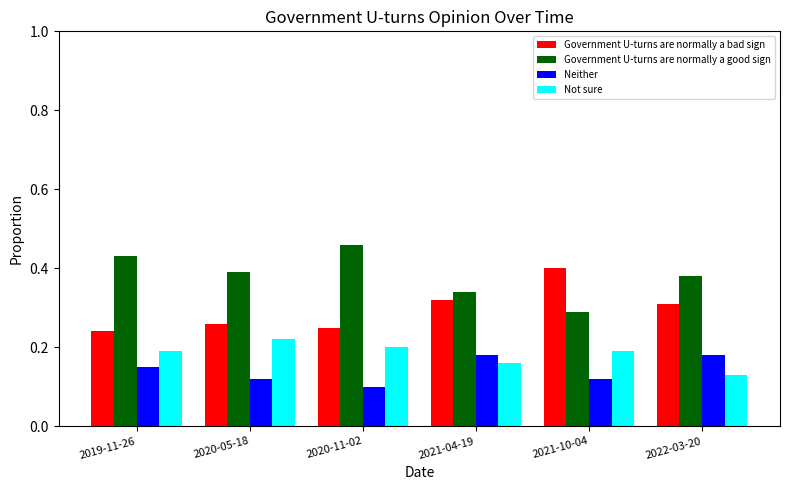

At which category does the chart reach its peak across all series?

2020-11-02